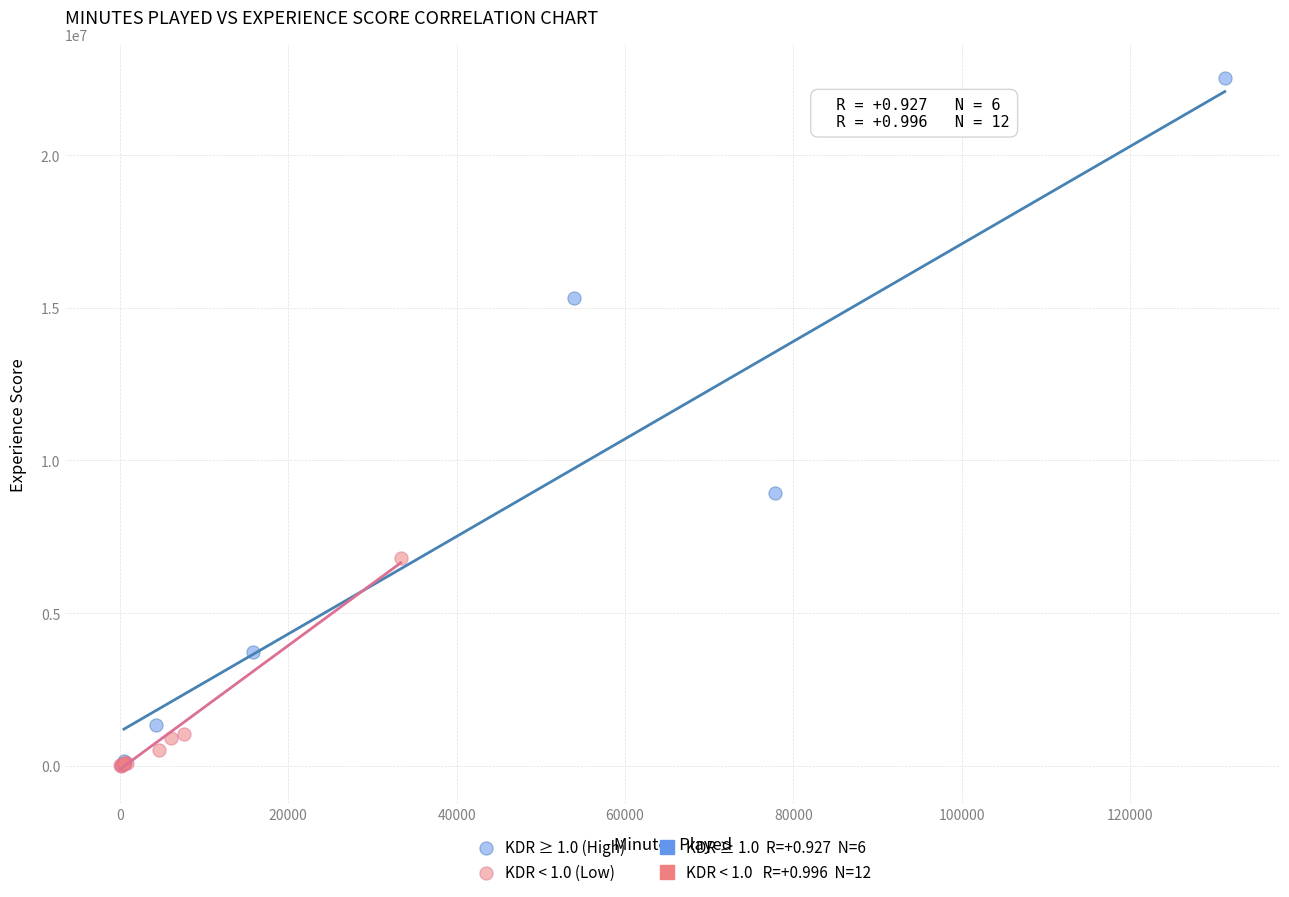

Which series has the largest Y range (max minus min)?

KDR ≥ 1.0 (High)